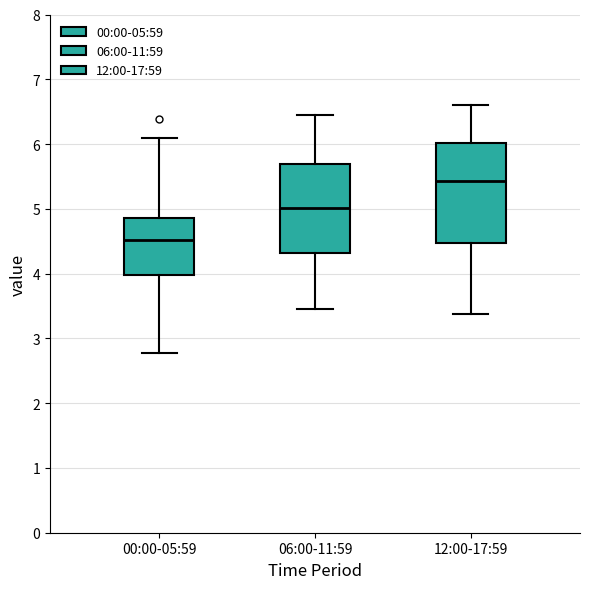

Which box is the tallest, from its lower edge to its upper edge?

12:00-17:59